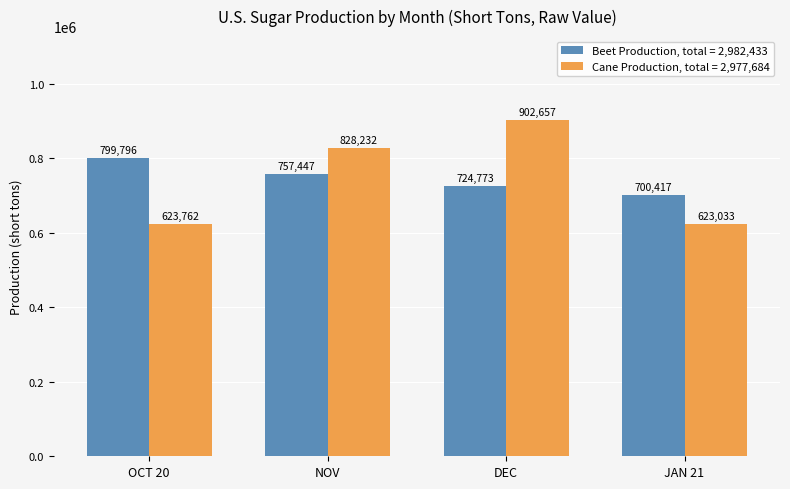

Count the number of data series in this chart.

2